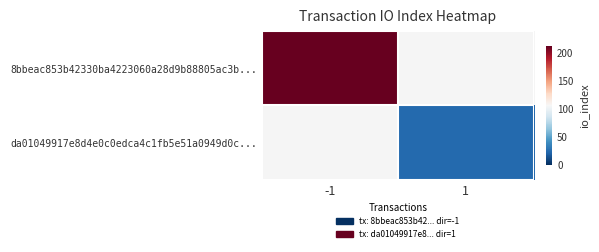

Which series has the widest spread of values?

8bbeac853b42330ba4223060a28d9b88805ac3b...